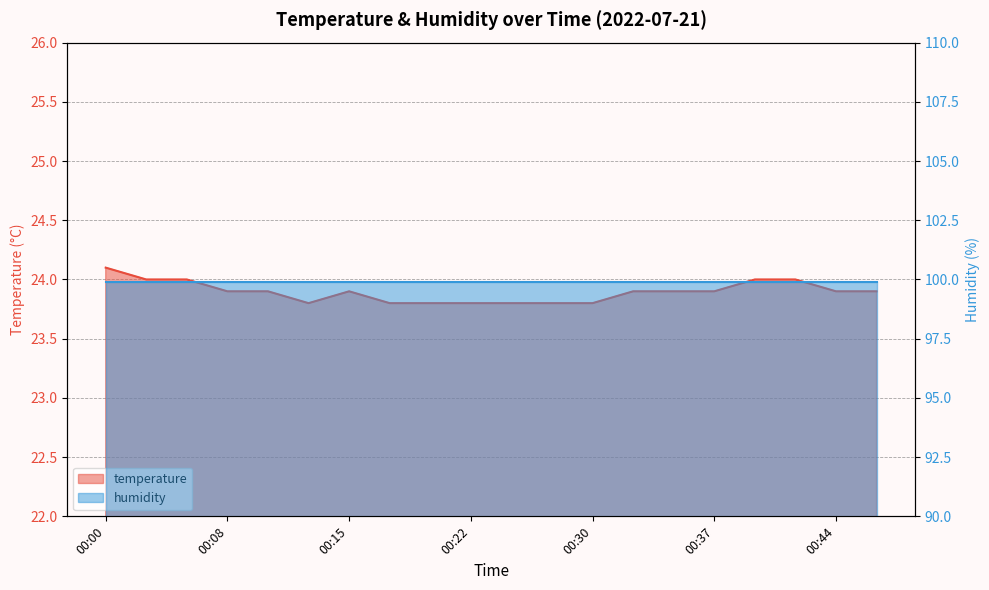

At which category does the chart reach its peak across all series?

00:00